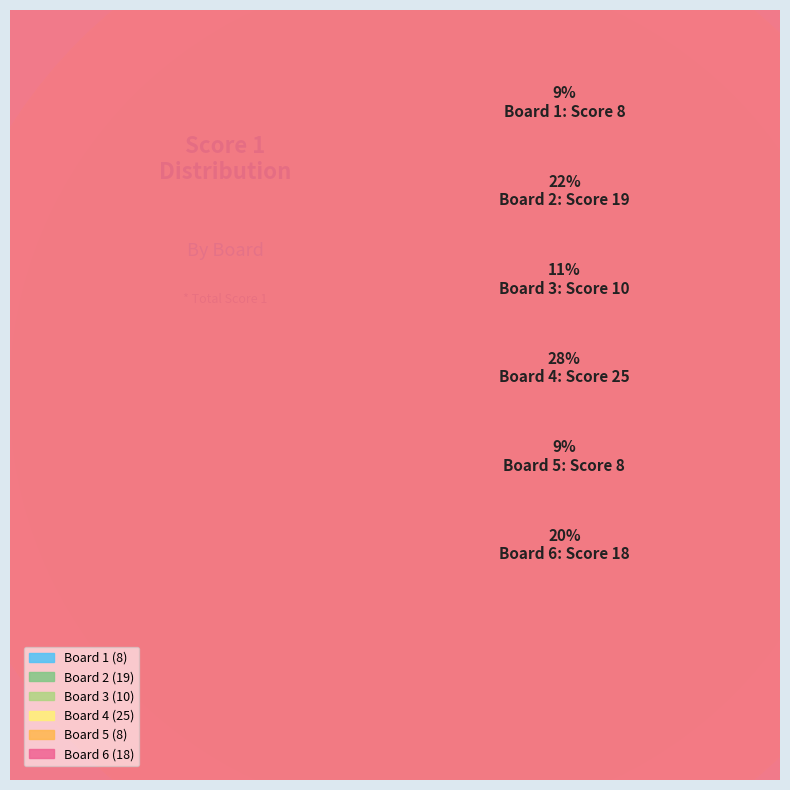

True or false: Board 2 accounts for 22% of the total.

True